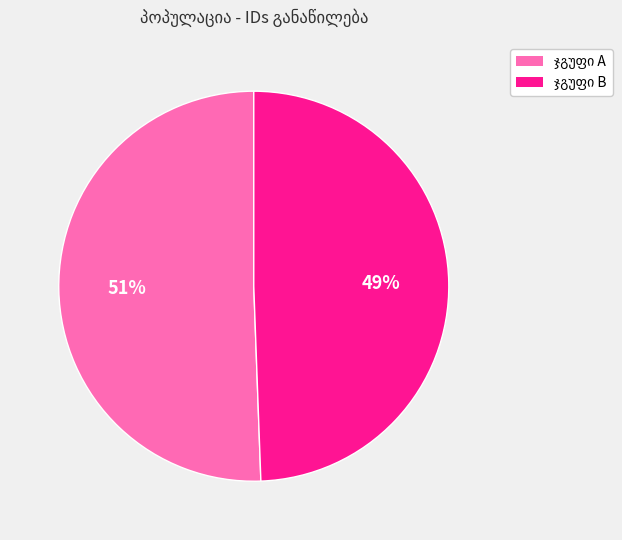

Is there a majority slice in this chart?

Yes